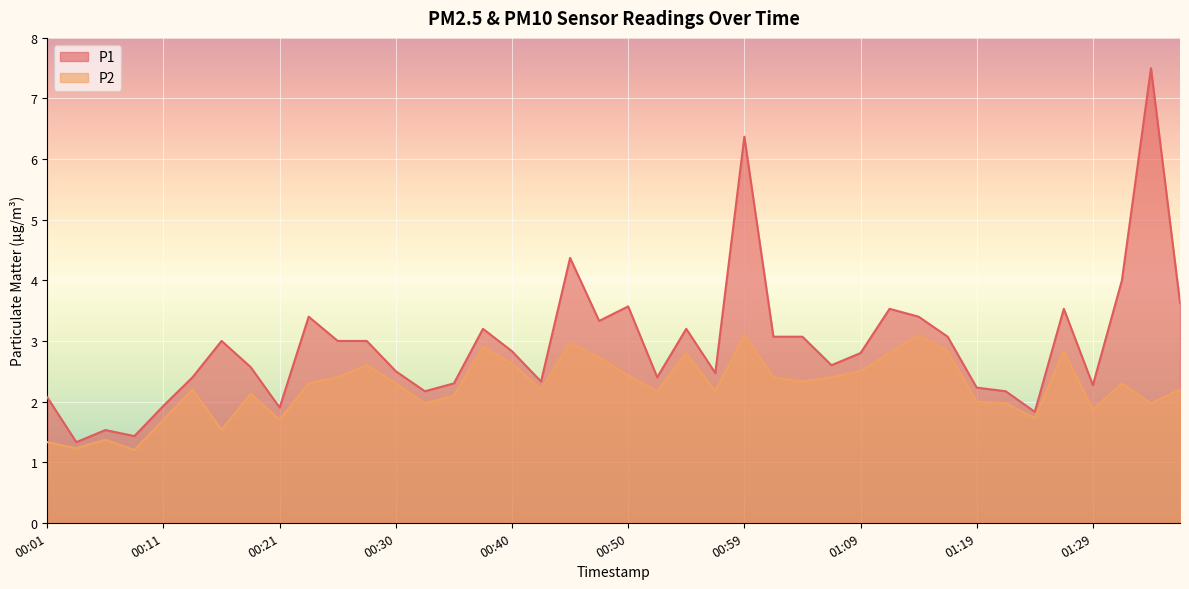

What is the difference between the second highest and second lowest values in the P1 series?

4.9